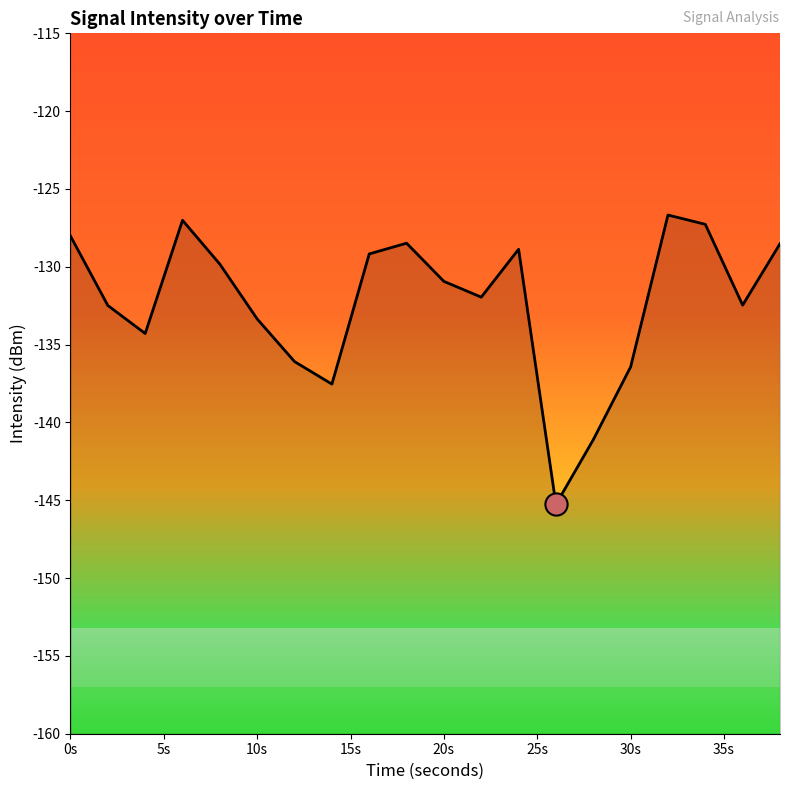

What is the greatest value displayed?

-126.7